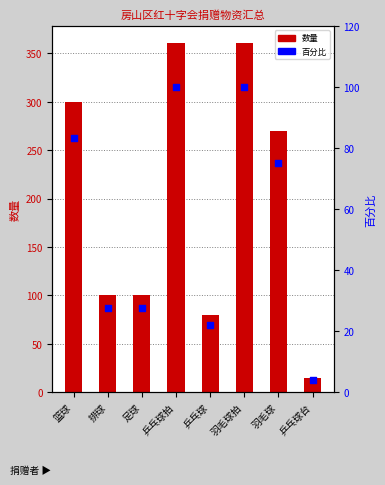

Which series reaches the minimum Y coordinate?

百分比